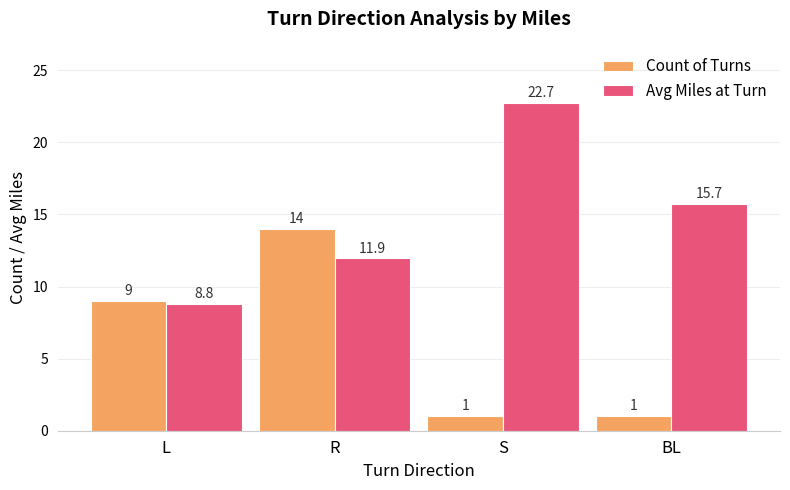

Which series has the widest spread of values?

Avg Miles at Turn